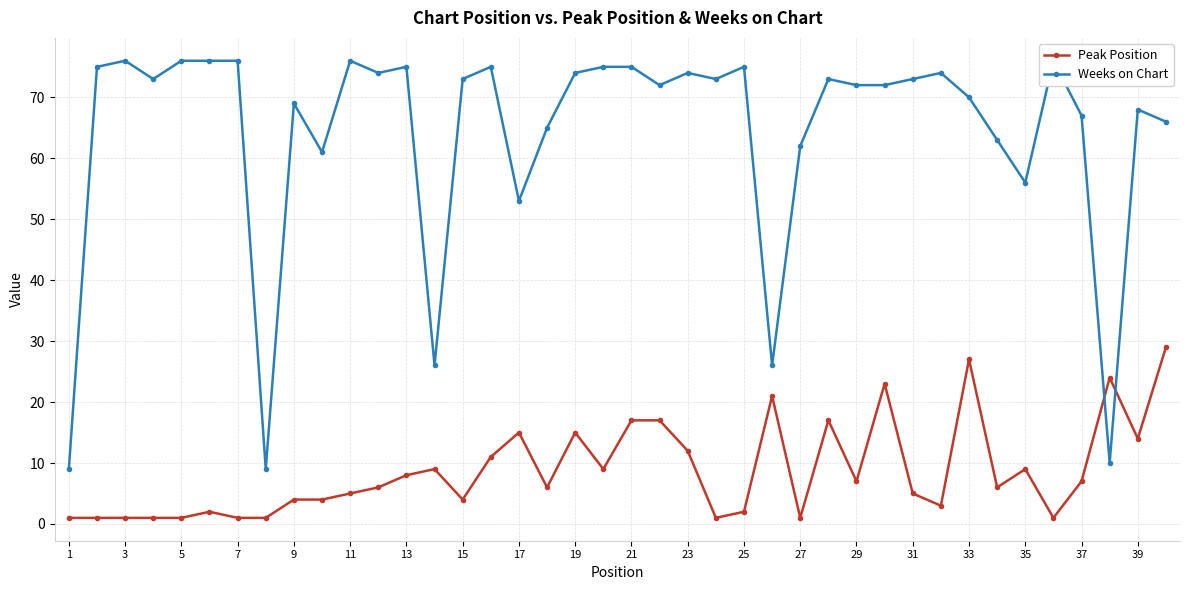

True or false: Peak Position has a value of 6 at 33.

False